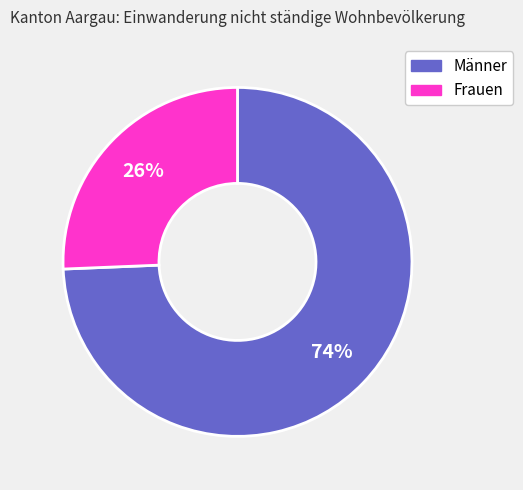

Combined, do Frauen and Männer account for over 50%?

Yes